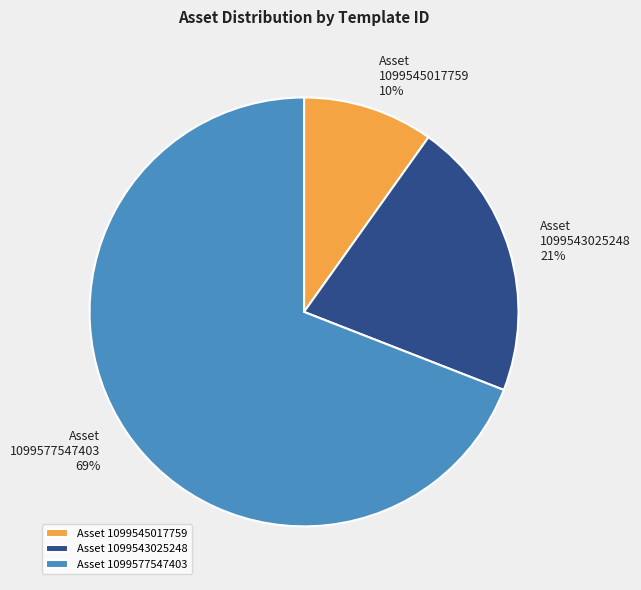

Between 1099577547403 and 1099543025248, which is larger?

1099577547403